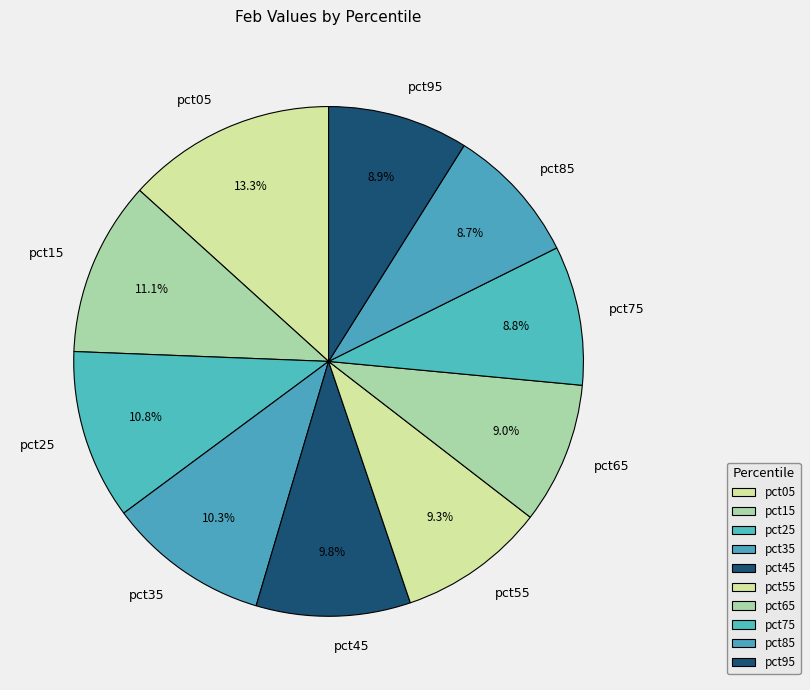

Approximately how many times larger is the value at pct65 compared to pct95?

1.0